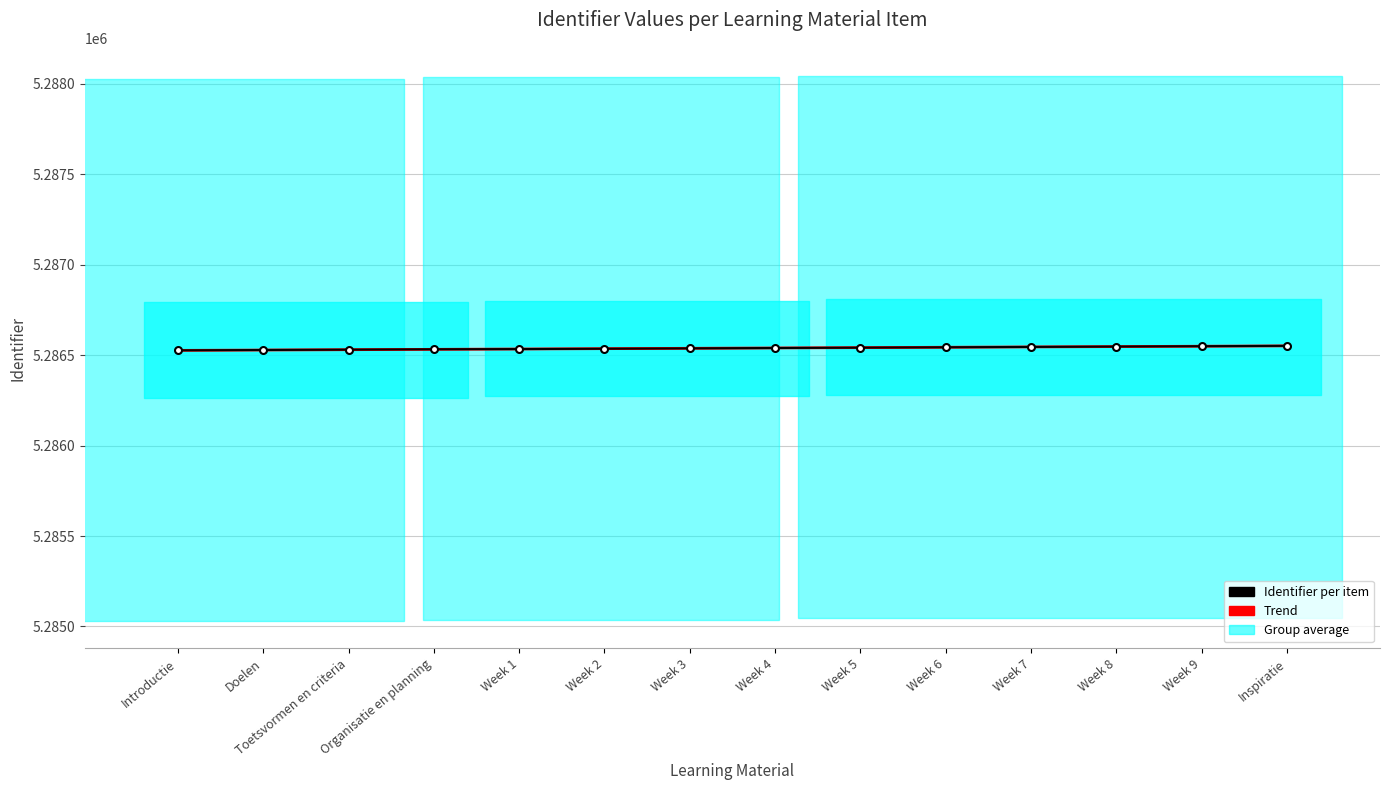

Rank the series by their maximum value, from highest to lowest.

Identifier per item, Trend